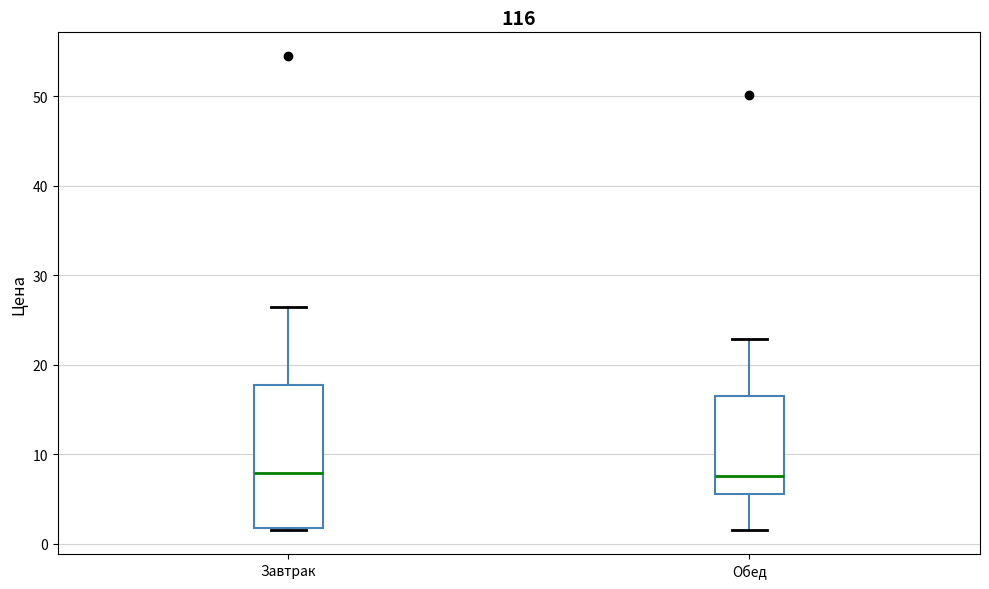

Comparing the boxes themselves (not the whiskers), which one is the tallest?

Завтрак